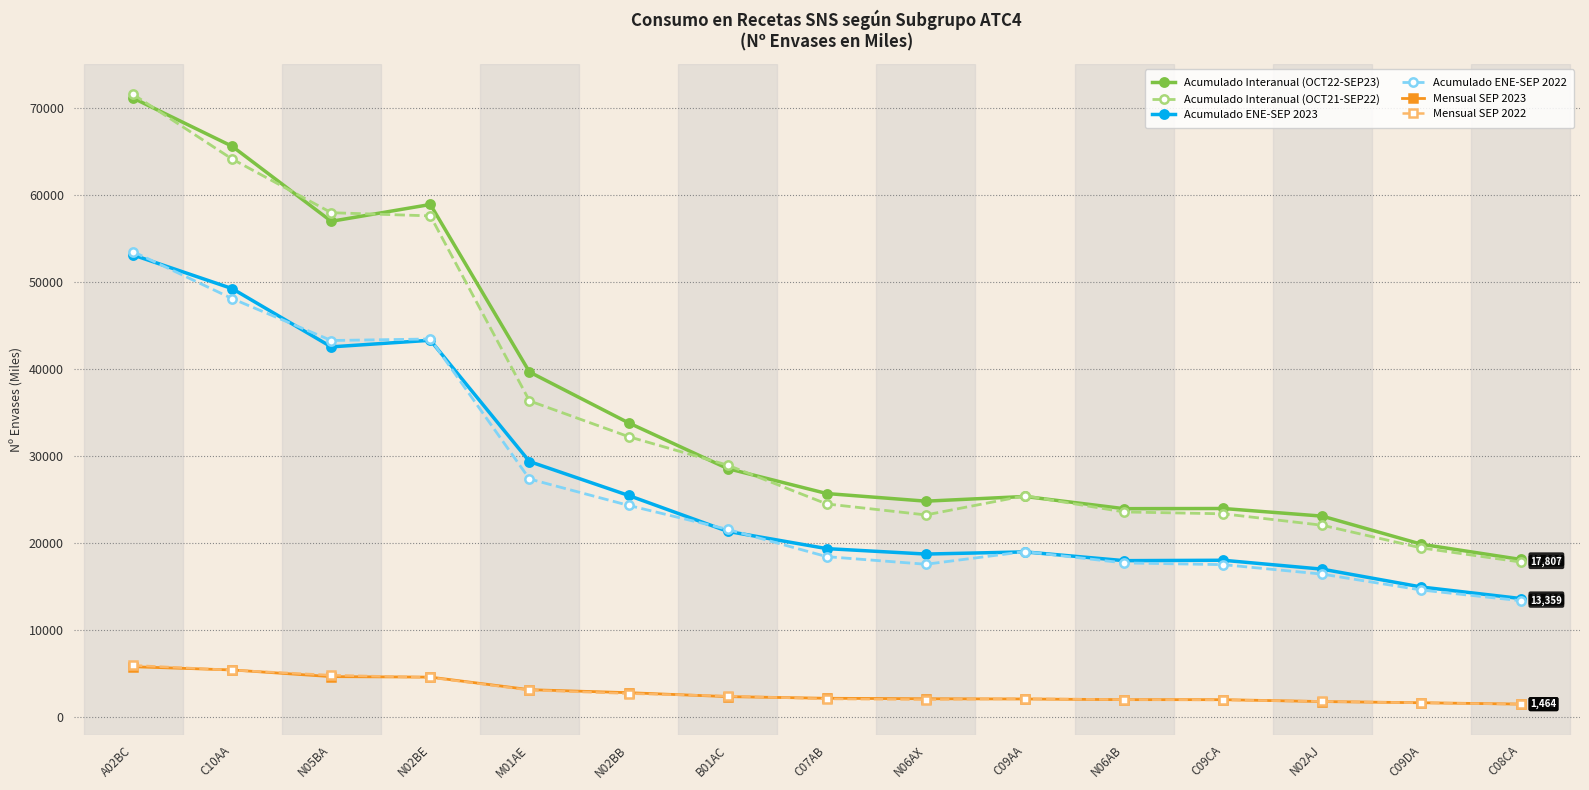

Does the chart display data point markers on the line(s)?

Yes